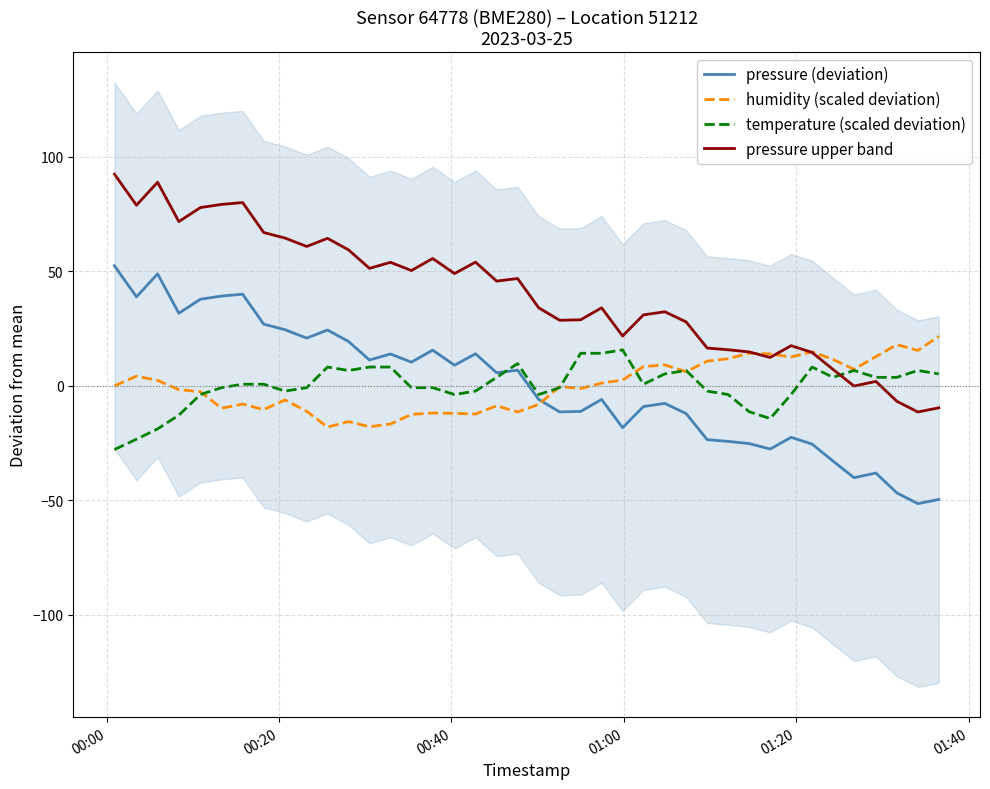

What is the minimum value for humidity (scaled deviation)?

-18.1